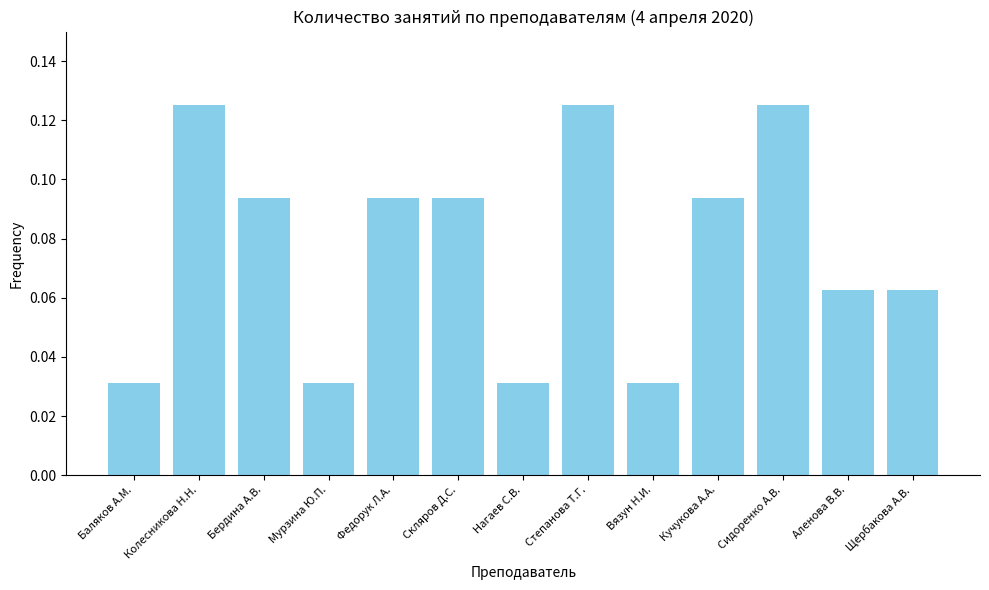

How many values are between 0 and 1?

13